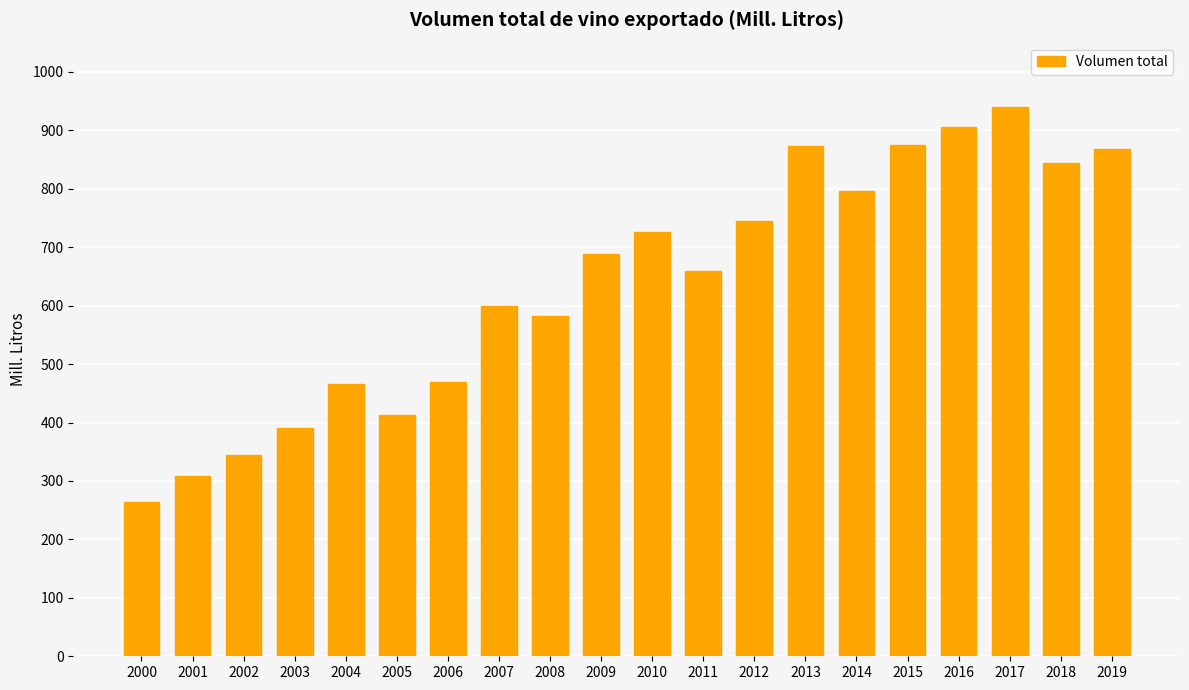

What is the maximum value shown in the chart?

939.5